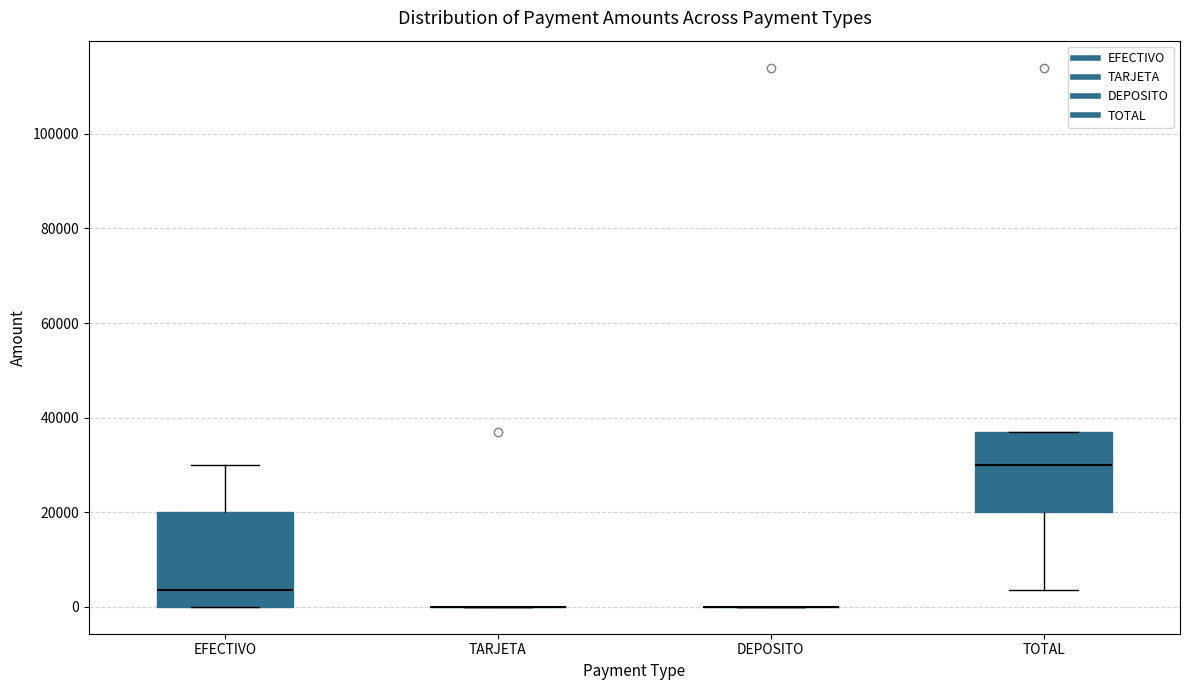

Reading left to right, read every box against the y-axis: the position of its median line, the range the box covers, and the ends of its whiskers. The values are not printed on the chart, so give them approximately, as read against the axis.

EFECTIVO: median 4000, box 0 to 20000, whiskers 0 to 30000
TARJETA: box collapsed to a line at 0, whiskers 0 to 0
DEPOSITO: box collapsed to a line at 0, whiskers 0 to 0
TOTAL: median 30000, box 20000 to 38000, whiskers 4000 to 38000